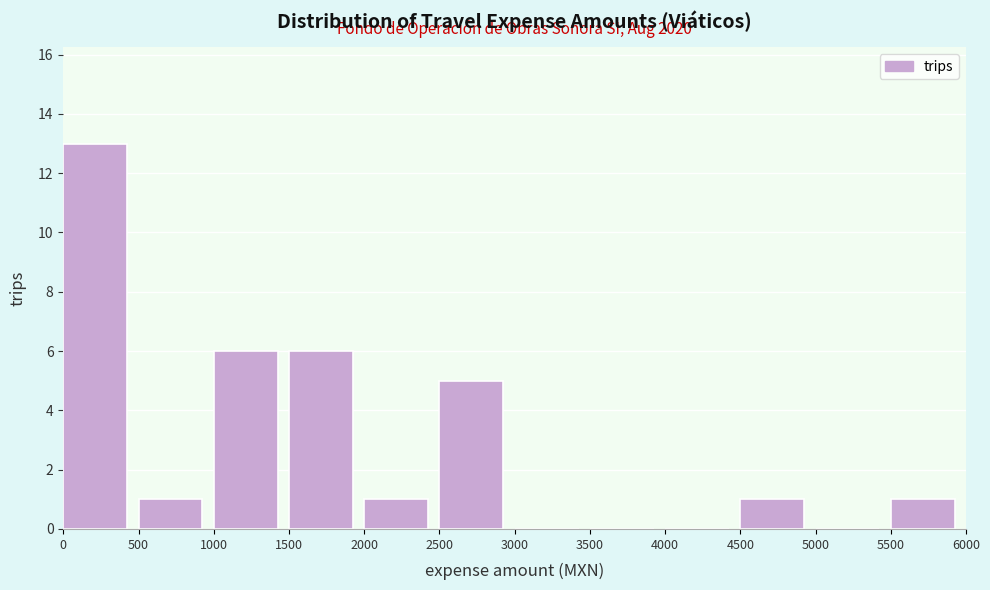

Over which range of the x-axis is the bar tallest?

0 to 500